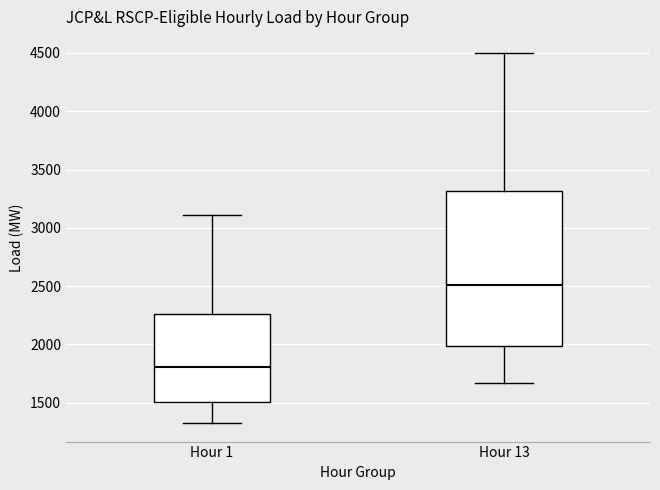

Which box has the highest median line?

Hour 13